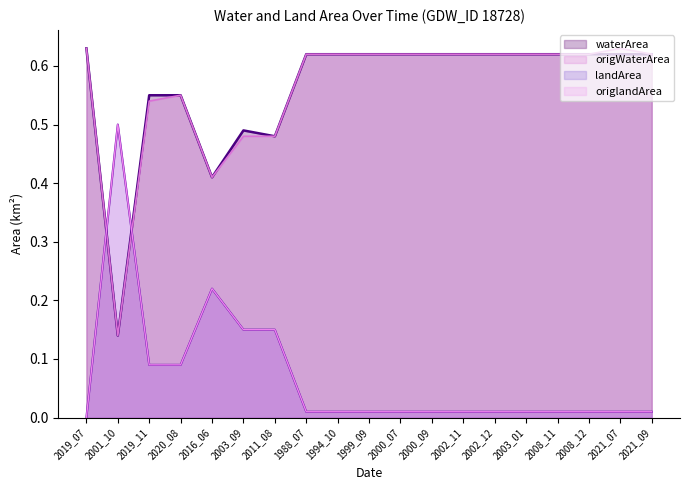

Reading left to right, list all the values displayed in this chart.

waterArea: 0.6	0.1	0.6	0.6	0.4	0.5	0.5	0.6	0.6	0.6	0.6	0.6	0.6	0.6	0.6	0.6	0.6	0.6	0.6
origWaterArea: 0.6	0.1	0.5	0.6	0.4	0.5	0.5	0.6	0.6	0.6	0.6	0.6	0.6	0.6	0.6	0.6	0.6	0.6	0.6
landArea: 0.0	0.5	0.1	0.1	0.2	0.1	0.1	0.0	0.0	0.0	0.0	0.0	0.0	0.0	0.0	0.0	0.0	0.0	0.0
origlandArea: 0.0	0.5	0.1	0.1	0.2	0.1	0.1	0.0	0.0	0.0	0.0	0.0	0.0	0.0	0.0	0.0	0.0	0.0	0.0